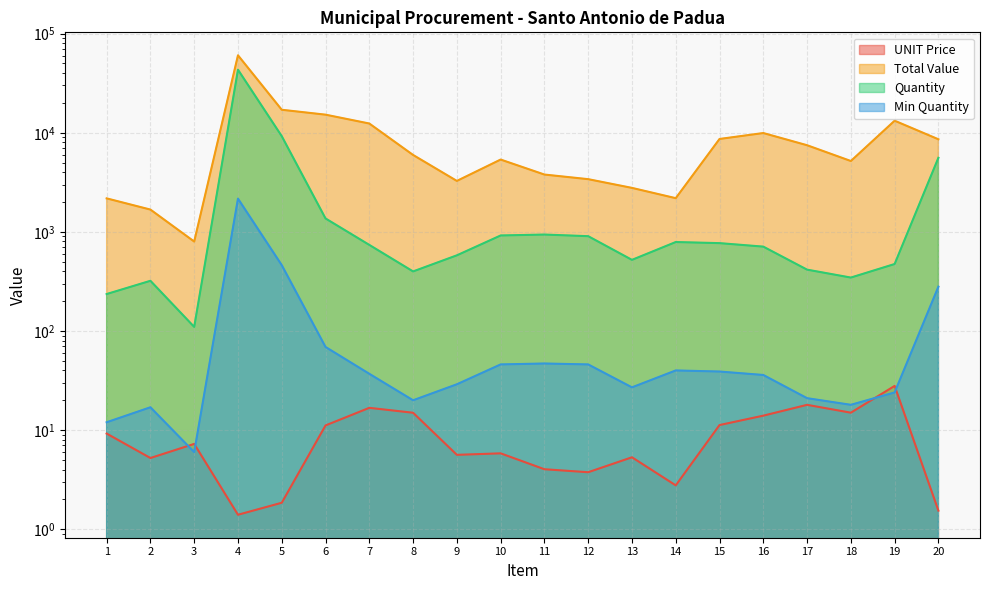

What is the difference between the Min Quantity values at 5 and 13?

435.0